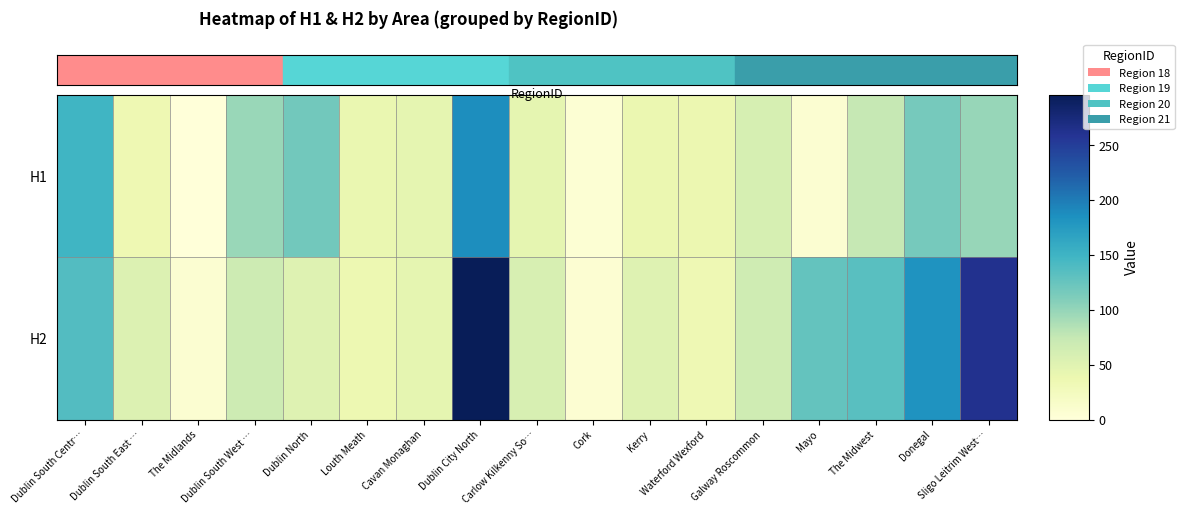

What is the total value across all series at Dublin City North?

483